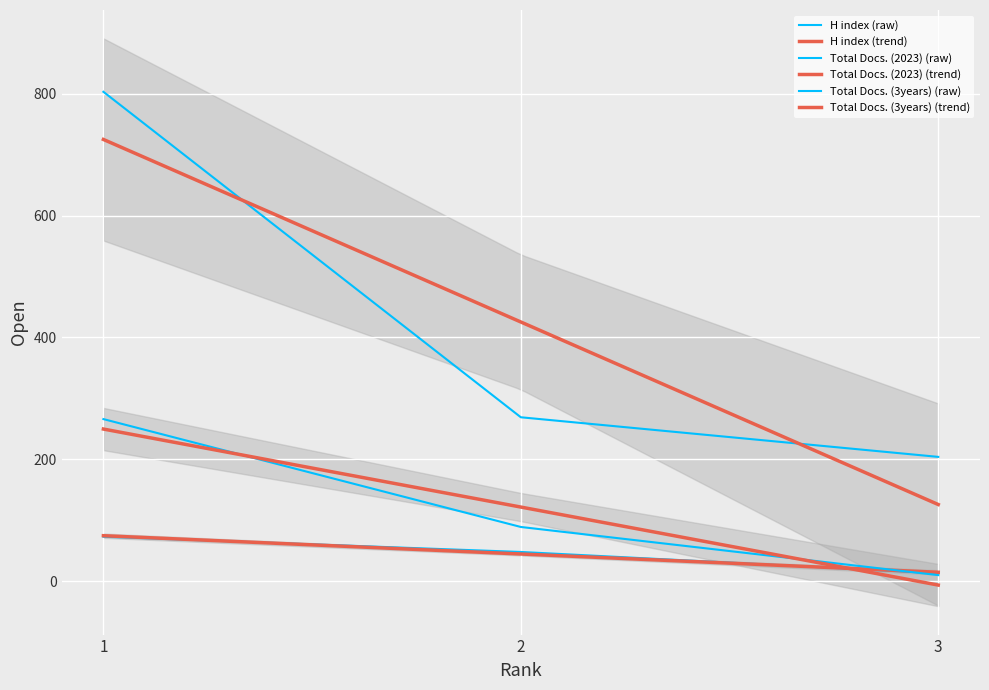

What is the difference between the Total Docs. (3years) values at 2 and 3?

65